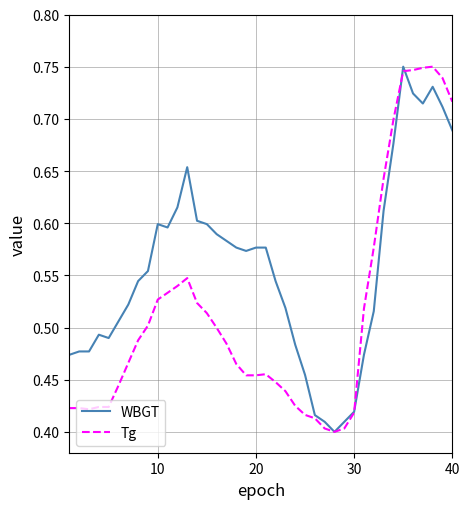

List the series in order of their overall mean, lowest first.

Tg, WBGT